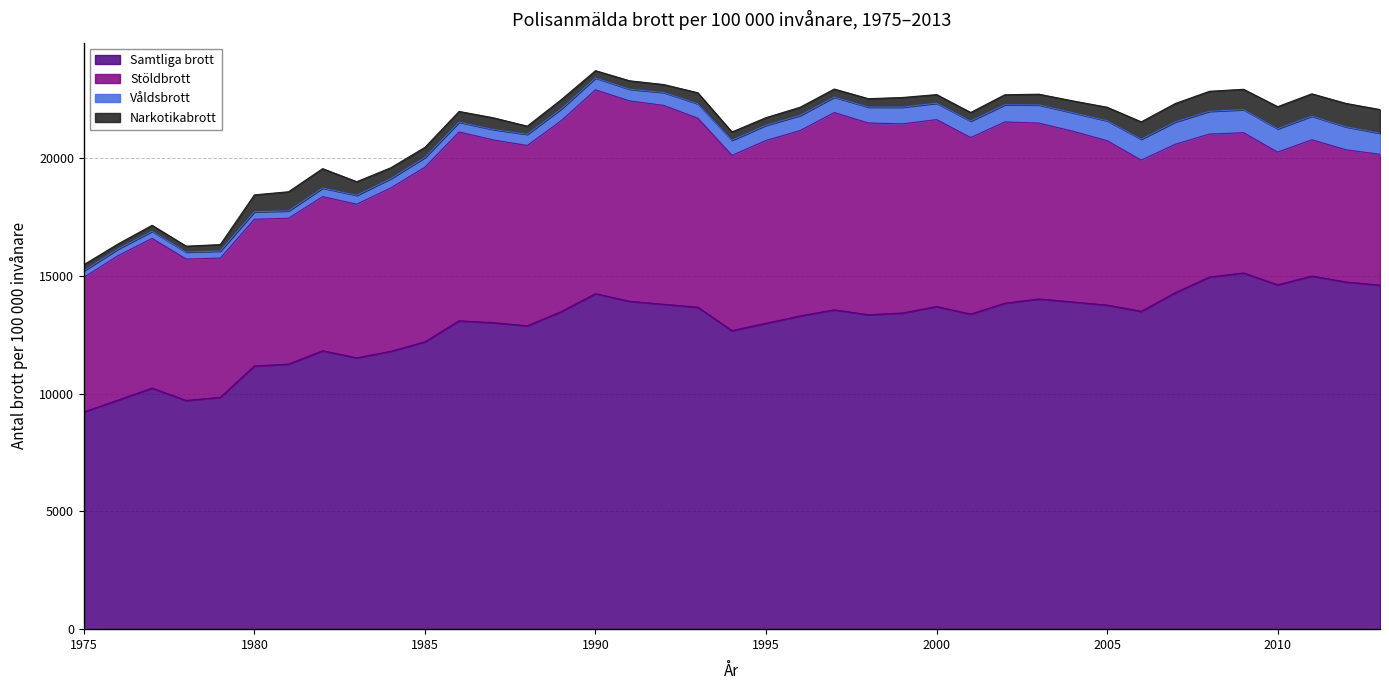

At which label does Stöldbrott reach its minimum?

2013